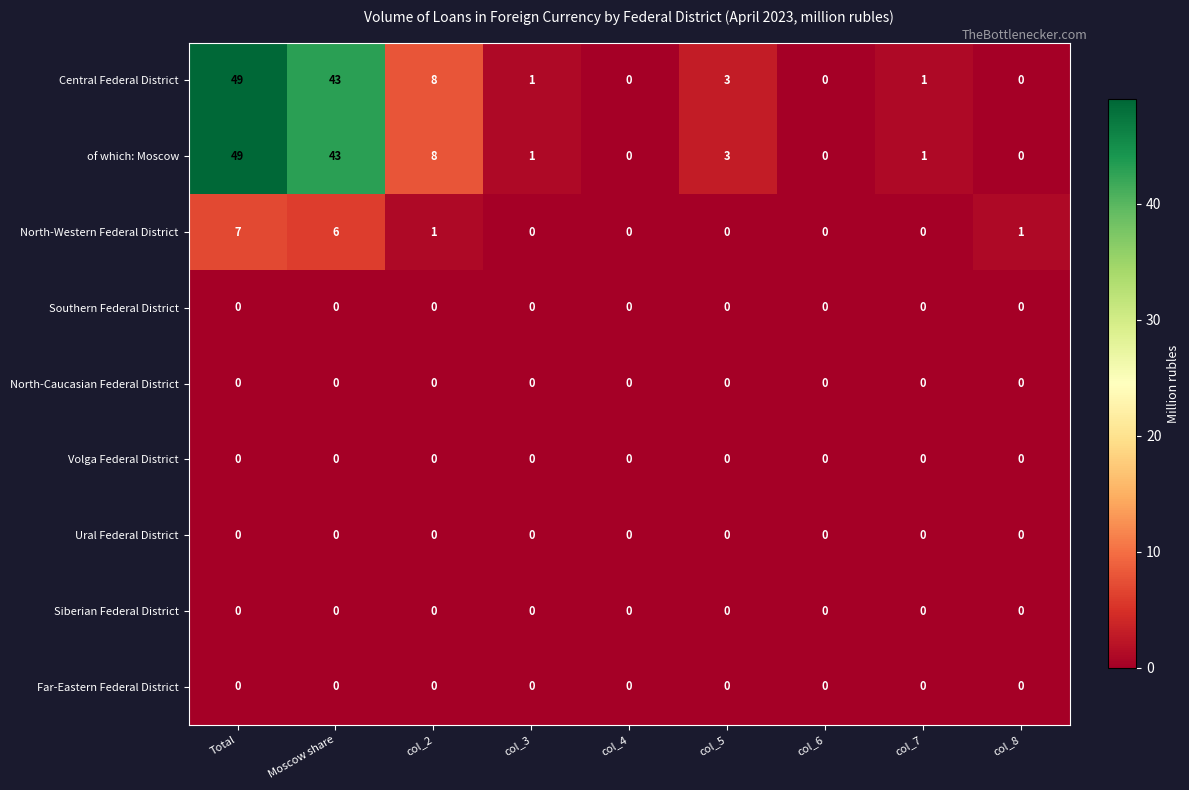

At which category is the sum across all series the highest?

Total